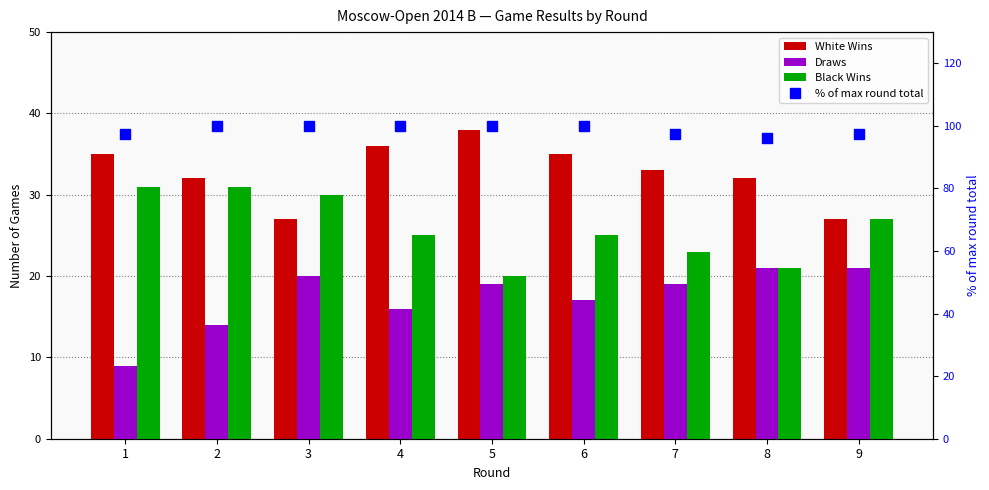

Reading left to right, extract all data points from this chart.

White Wins: 1=35.0	2=32.0	3=27.0	4=36.0	5=38.0	6=35.0	7=33.0	8=32.0	9=27.0
Draws: 1=9.0	2=14.0	3=20.0	4=16.0	5=19.0	6=17.0	7=19.0	8=21.0	9=21.0
Black Wins: 1=31.0	2=31.0	3=30.0	4=25.0	5=20.0	6=25.0	7=23.0	8=21.0	9=27.0
% of max round total: 1=97.4	2=100.0	3=100.0	4=100.0	5=100.0	6=100.0	7=97.4	8=96.1	9=97.4